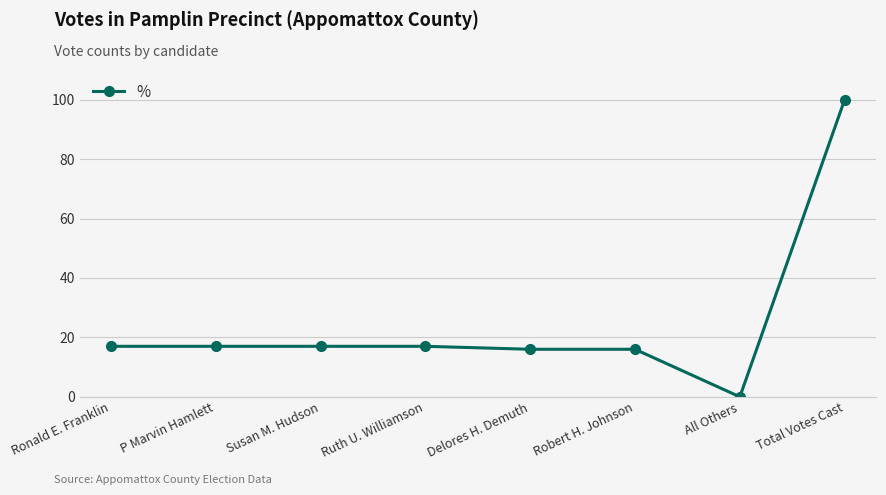

What is the label of the 8th point from the right?

Ronald E. Franklin